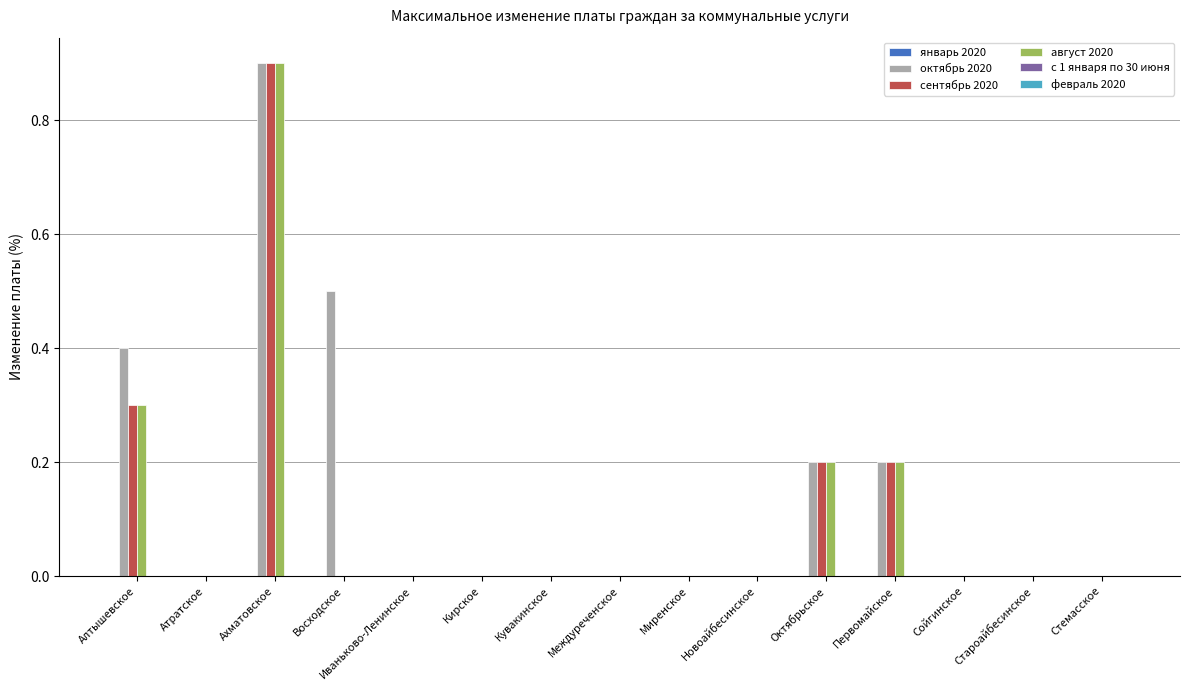

What is the spread (max minus min) of values at Алтышевское?

0.1